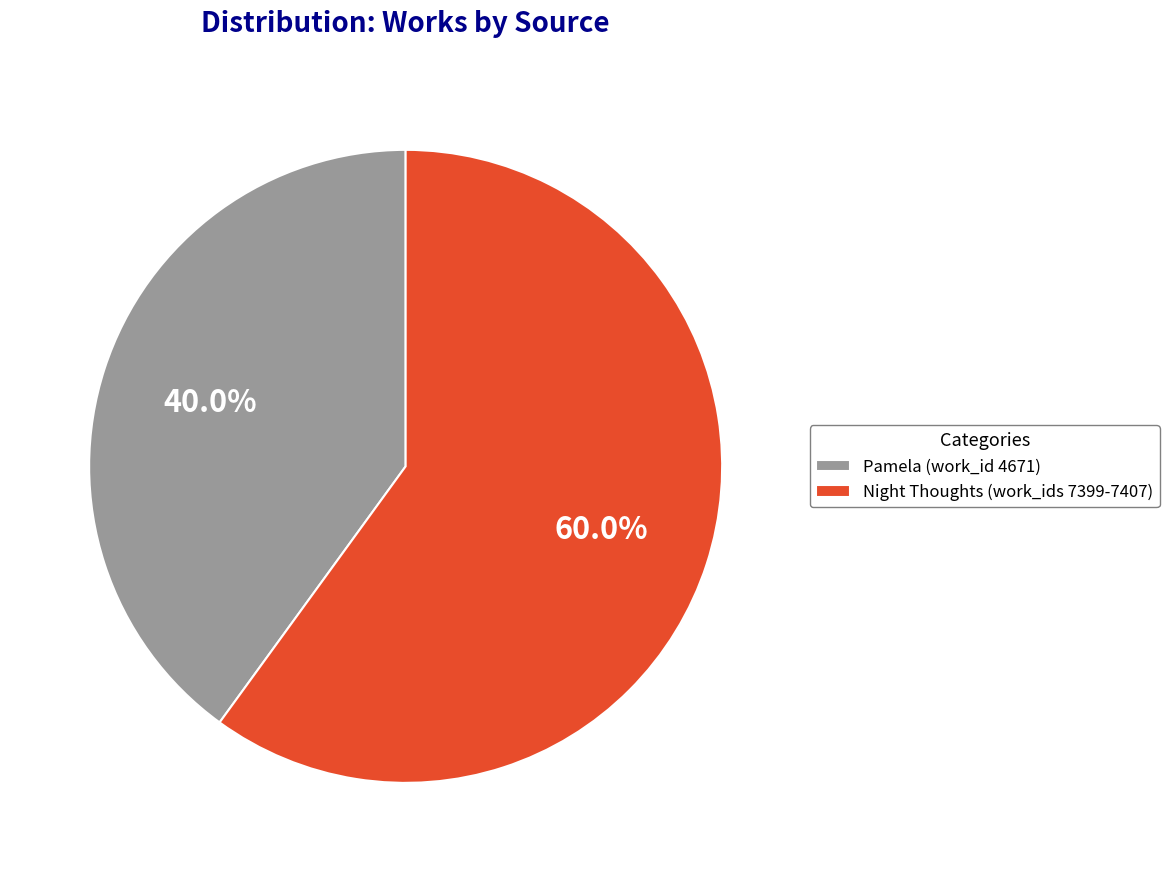

How many segments does this pie chart have?

2